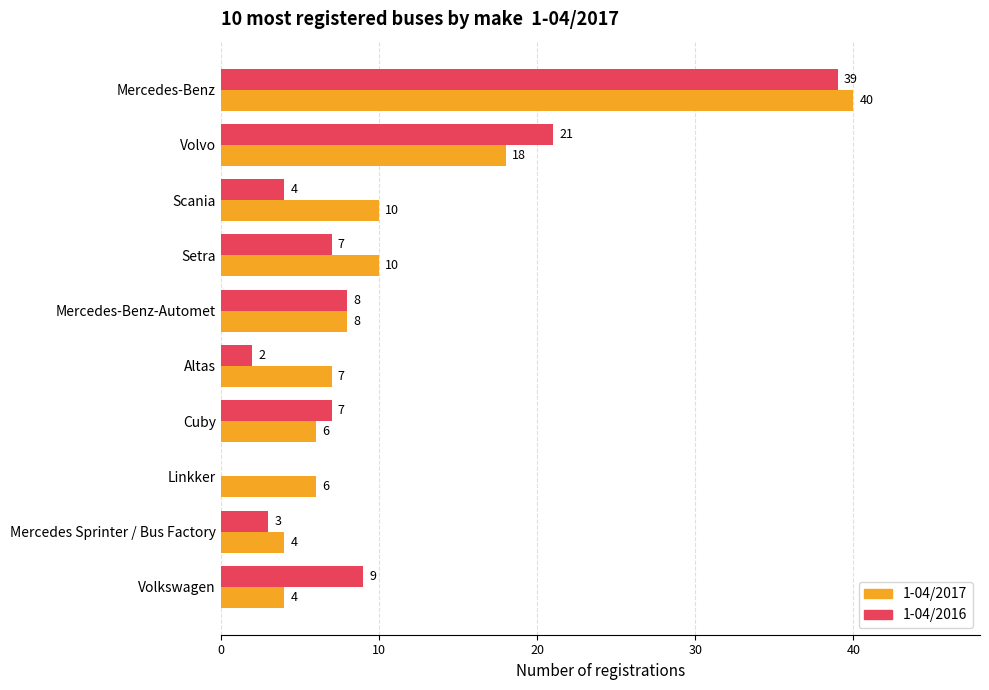

What is the sum of all 1-04/2016 values?

100